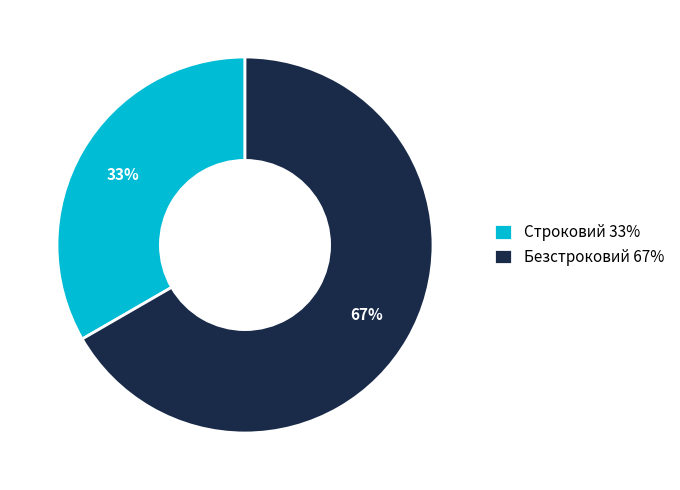

The Строковий slice represents 20% of the pie. True or false?

False